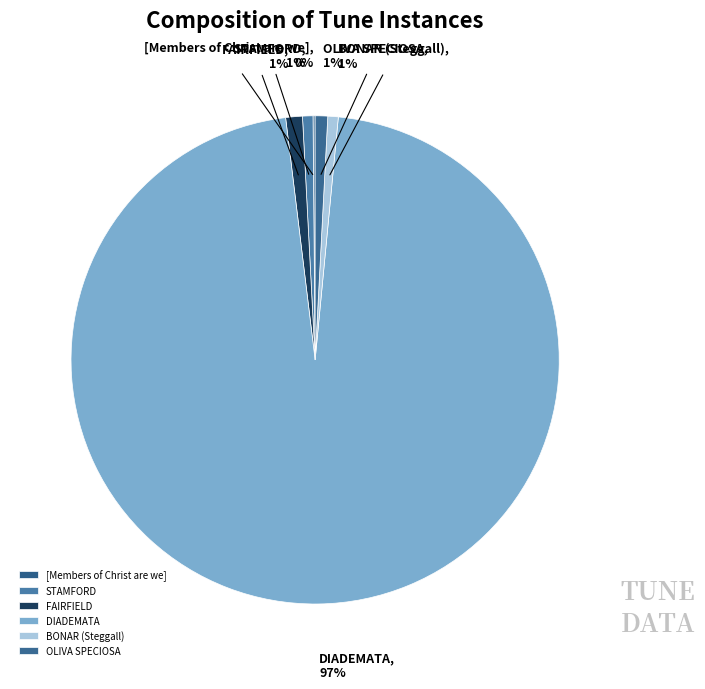

To the nearest percent, what is the difference between the largest and smallest slice percentages?

96%